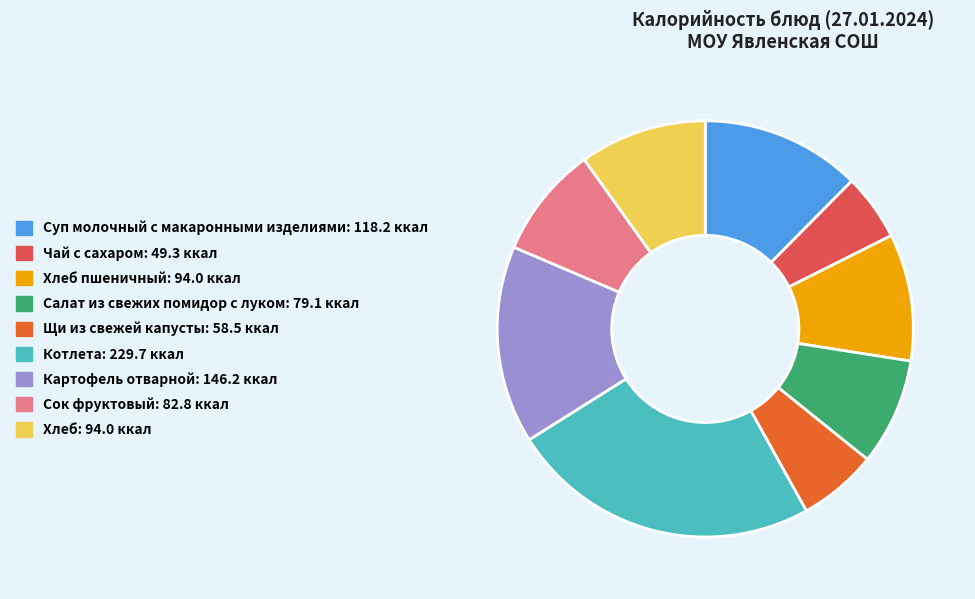

Is there any slice that represents more than half of the pie?

No